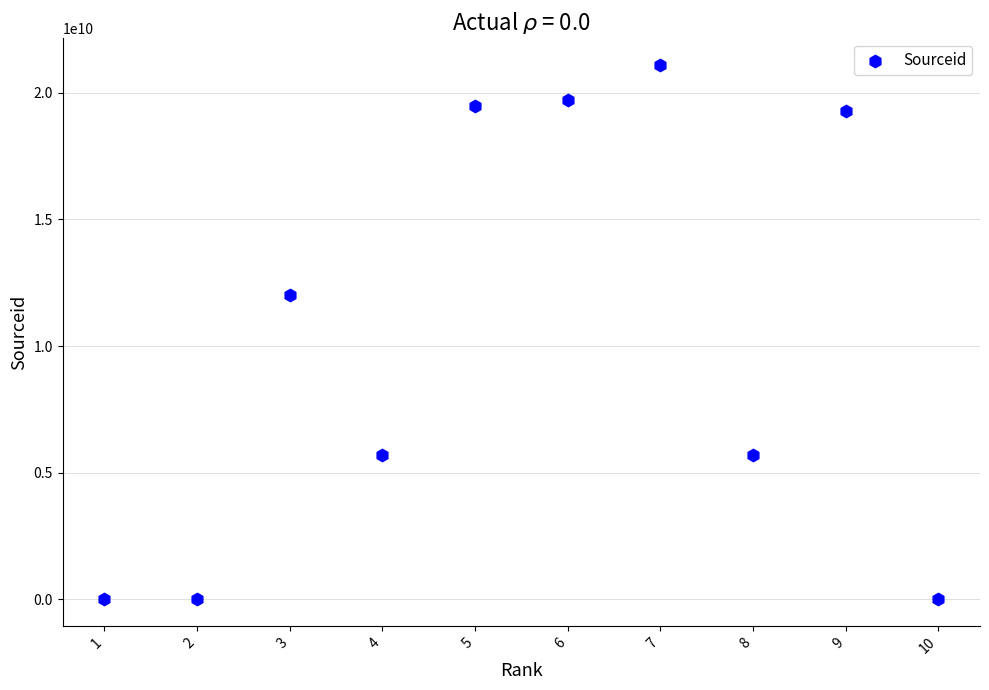

What is the range of Y values (max minus min)?

21100838799